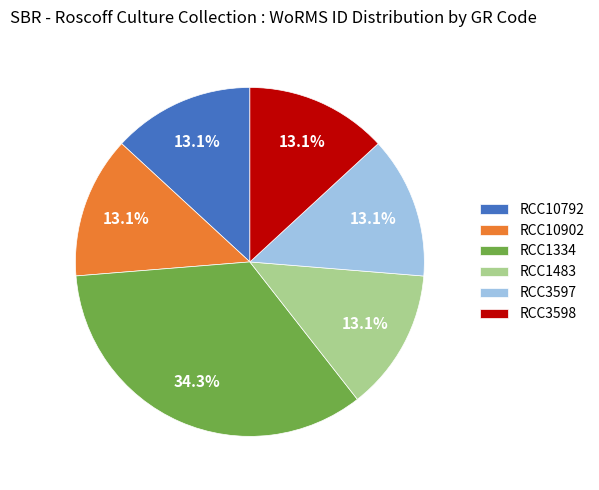

To the nearest percent, what portion does RCC1483 represent?

13%